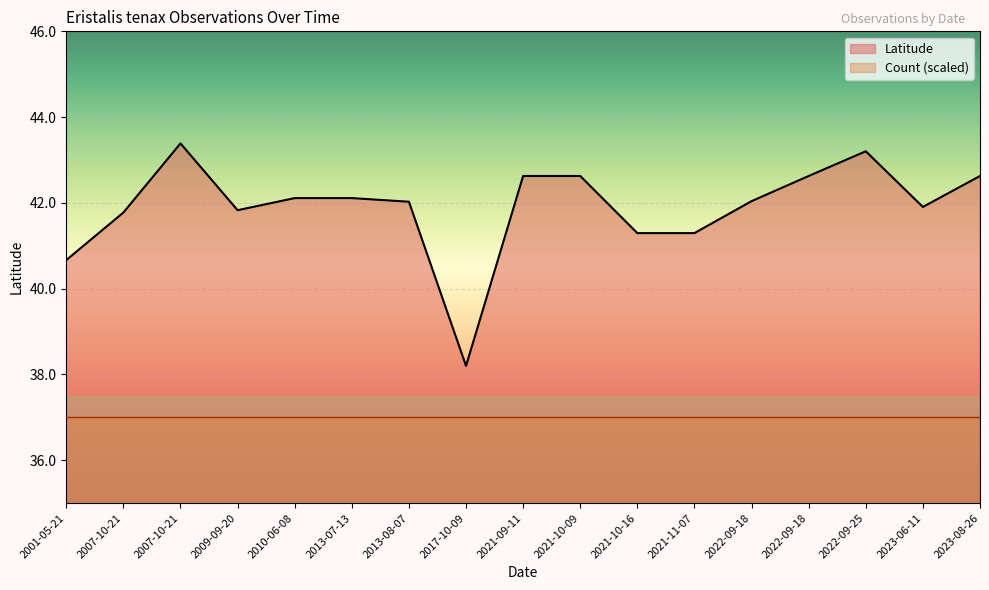

Is it true that the value at 2022-09-18 is 42.6?

True